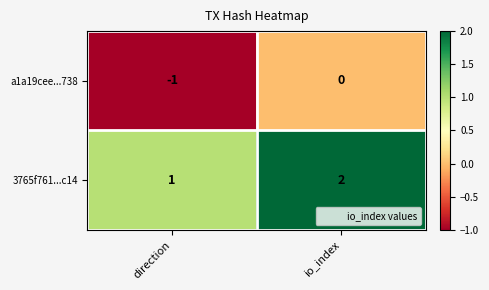

What is the sum of all 3765f761...c14 values?

3